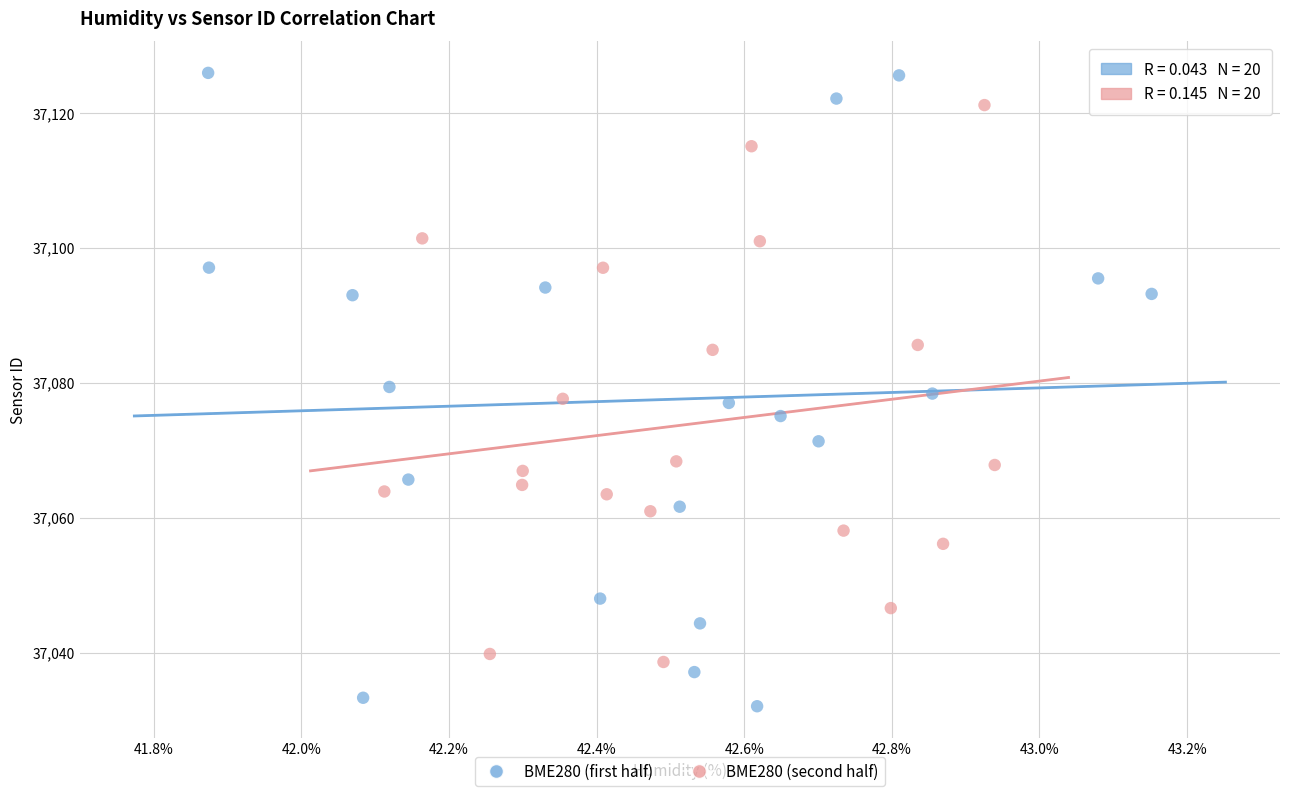

Which series reaches the minimum Y coordinate?

BME280 (second half)